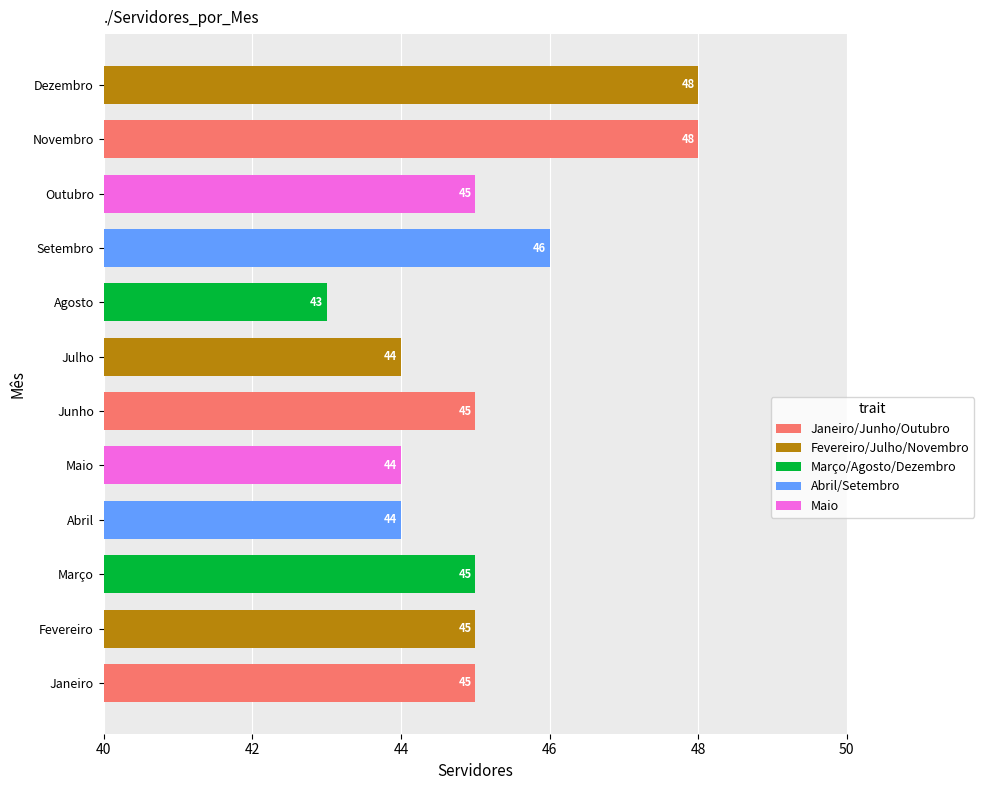

Read the value at Julho.

44